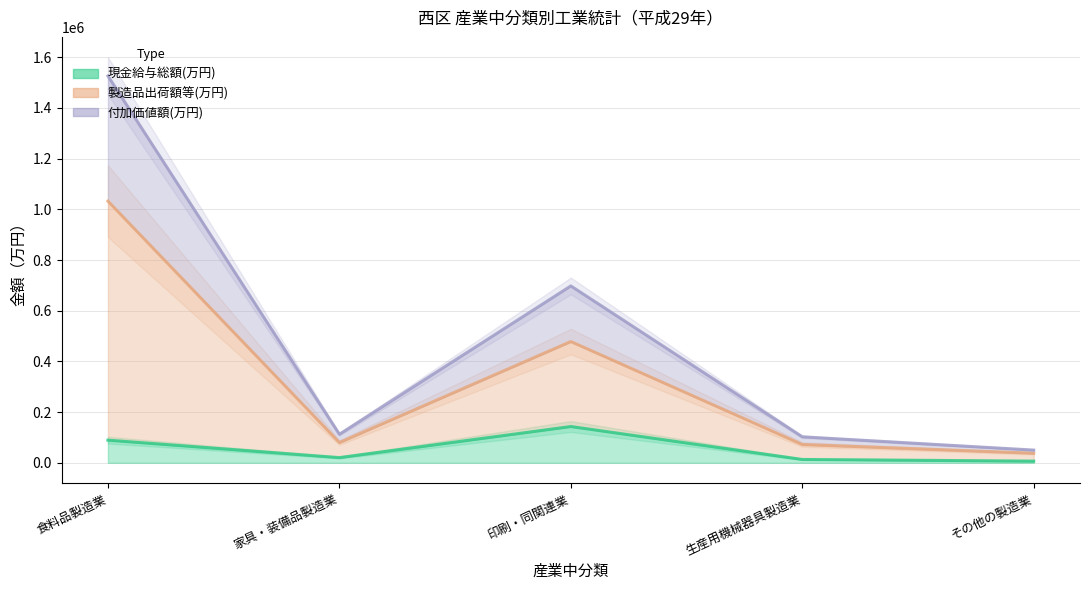

Where is the first local maximum for 製造品出荷額等(万円)?

印刷・同関連業